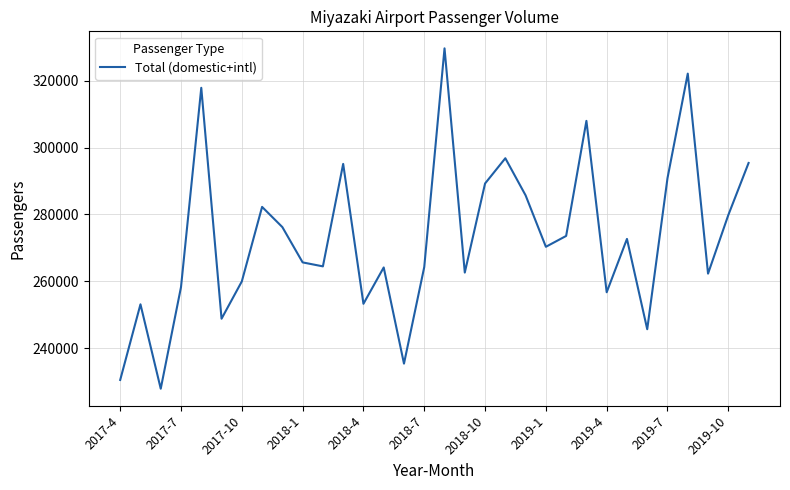

What is the smallest value displayed?

227871